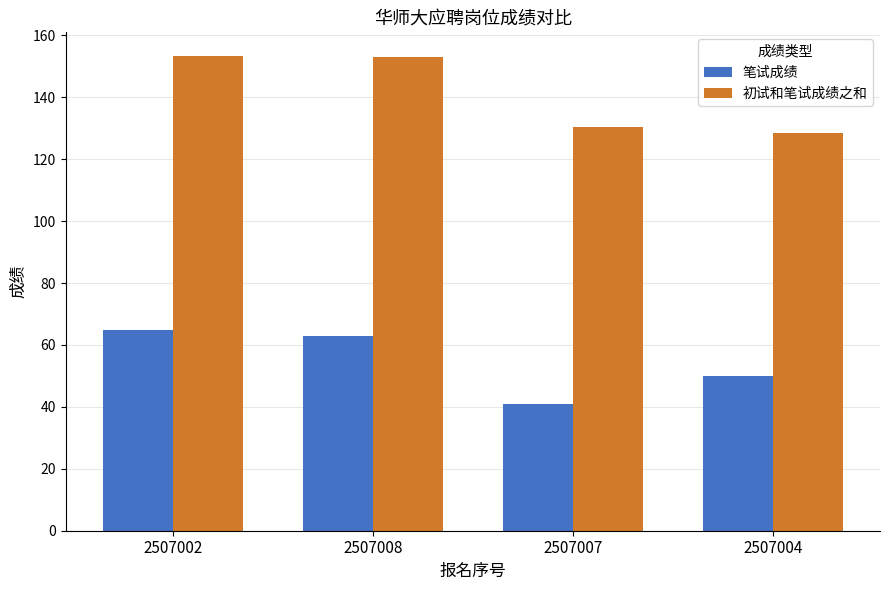

The 初试和笔试成绩之和 series shows 77.7 at 2507007. True or false?

False